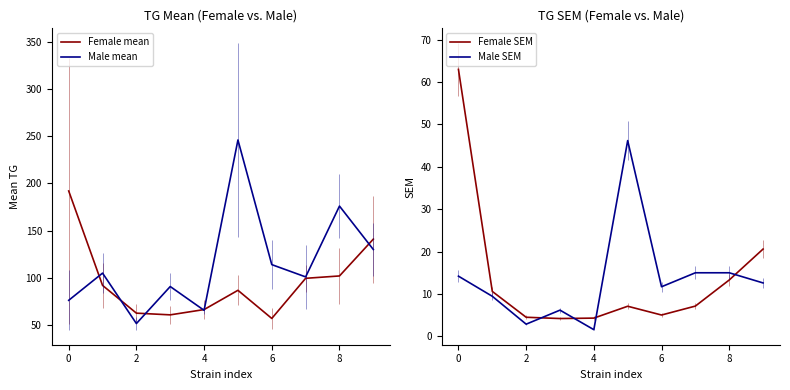

At which label is Female SEM closest to 33?

9